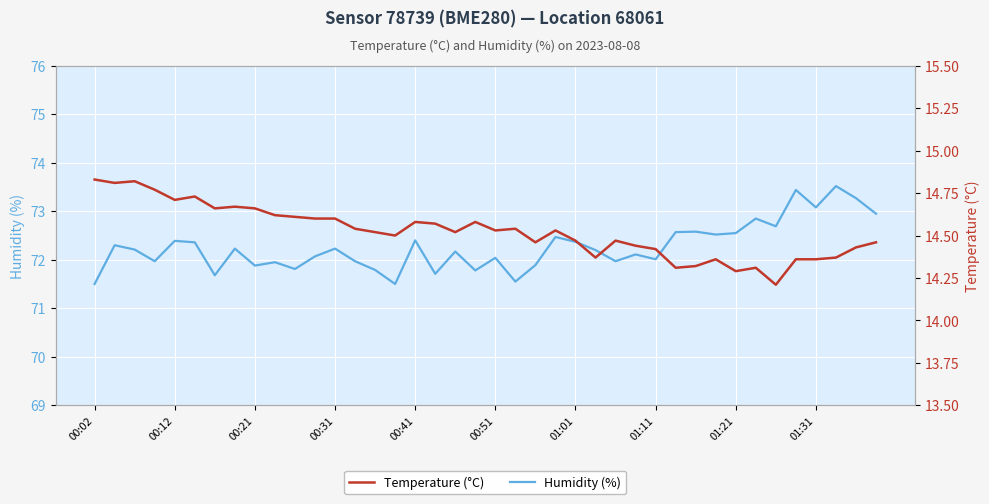

Reading right to left, list all the values displayed in this chart.

Humidity (%): 73.0	73.3	73.5	73.1	73.4	72.7	72.8	72.5	72.5	72.6	72.6	72.0	72.1	72.0	72.2	72.4	72.5	71.9	71.5	72.0	71.8	72.2	71.7	72.4	71.5	71.8	72.0	72.2	72.1	71.8	72.0	71.9	72.2	71.7	72.4	72.4	72.0	72.2	72.3	71.5
Temperature (°C): 14.5	14.4	14.4	14.4	14.4	14.2	14.3	14.3	14.4	14.3	14.3	14.4	14.4	14.5	14.4	14.5	14.5	14.5	14.5	14.5	14.6	14.5	14.6	14.6	14.5	14.5	14.5	14.6	14.6	14.6	14.6	14.7	14.7	14.7	14.7	14.7	14.8	14.8	14.8	14.8